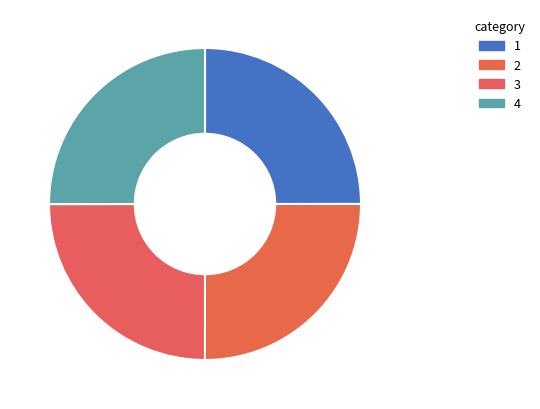

How many slices are in this pie chart?

4